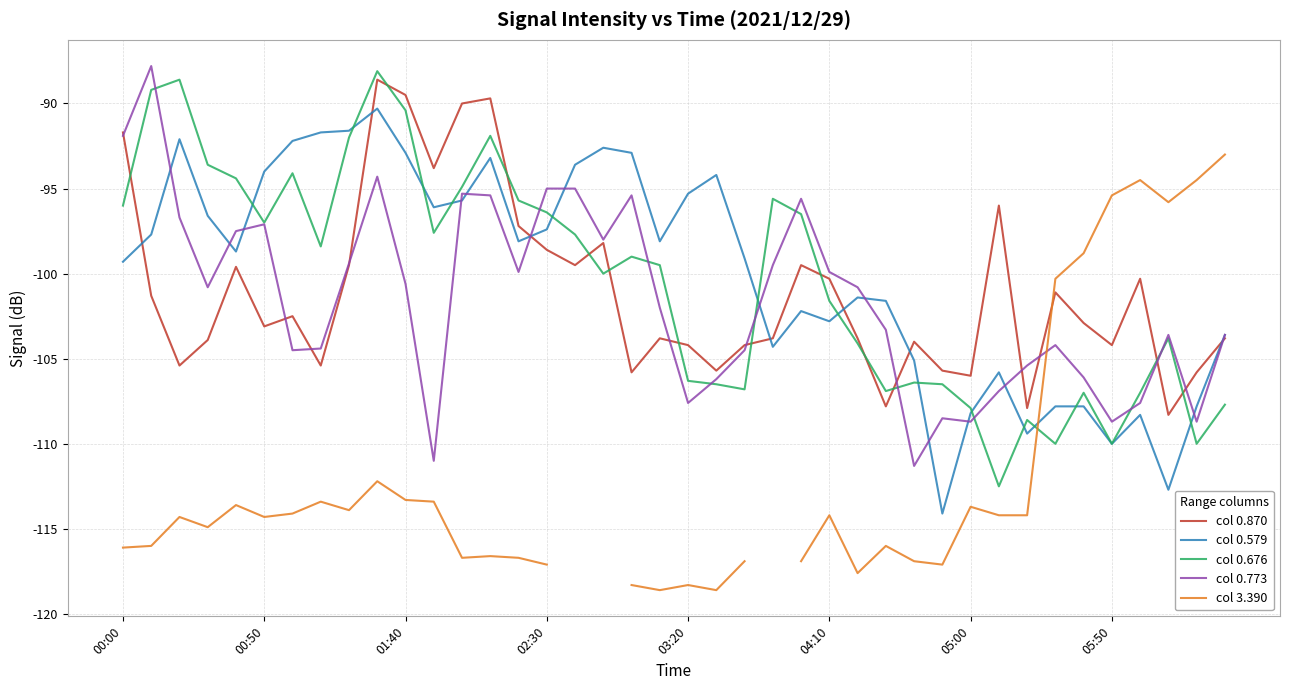

The col 0.870 series shows -98.6 at 02:30. True or false?

True